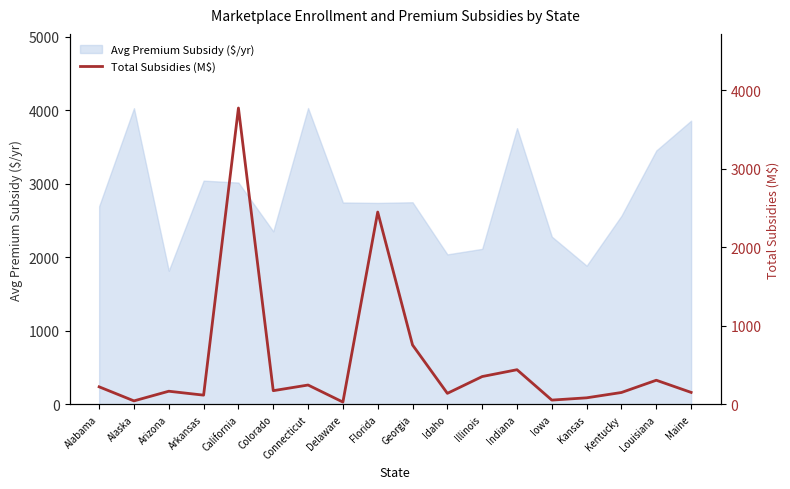

At which category does the data reach its first local valley?

Alaska